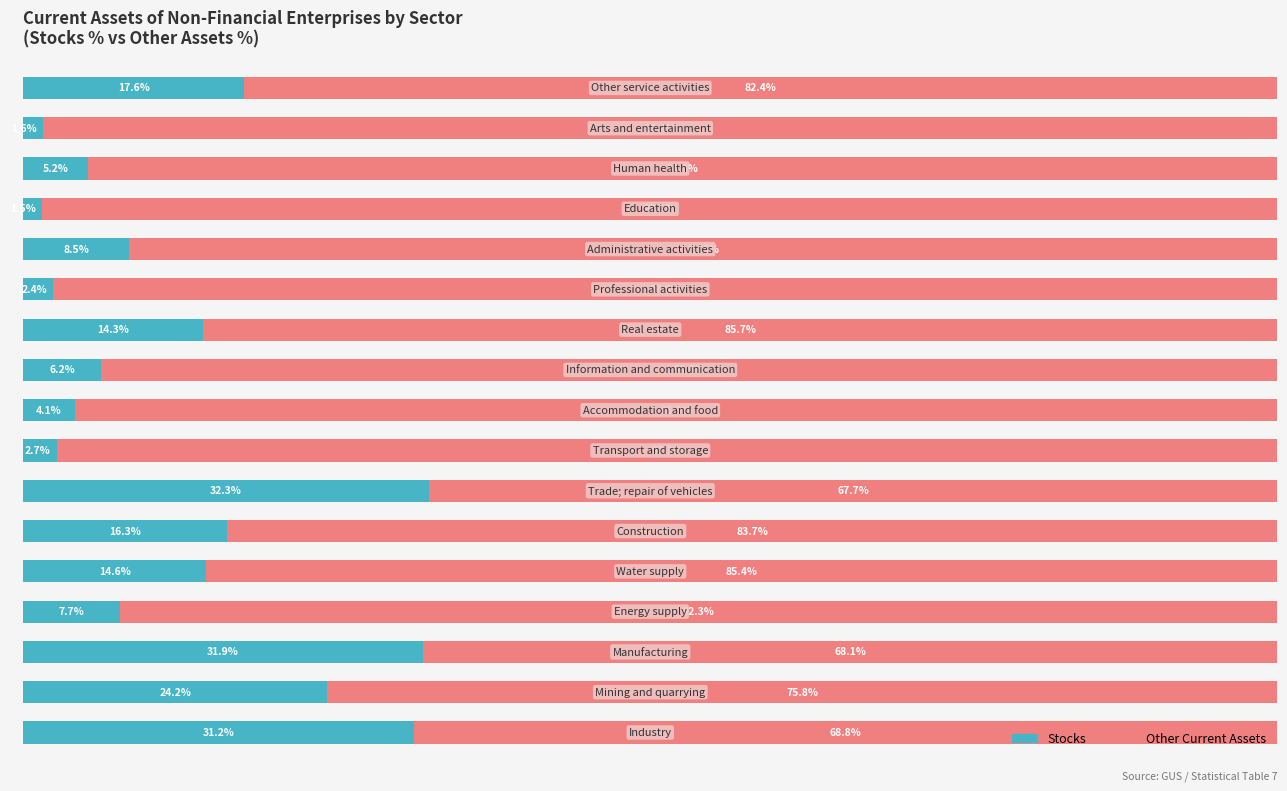

How many data points does each series have?

17